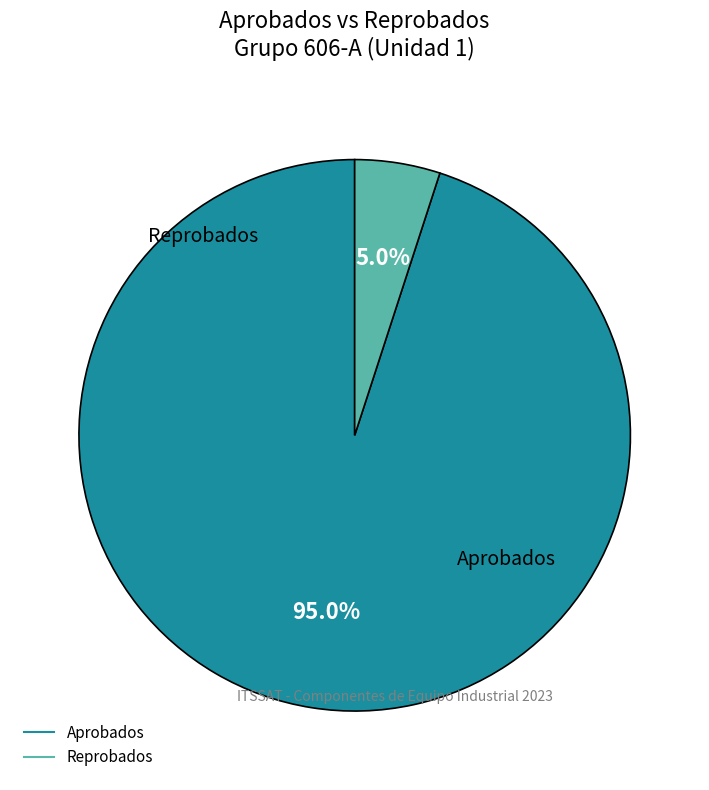

How many segments does this pie chart have?

2